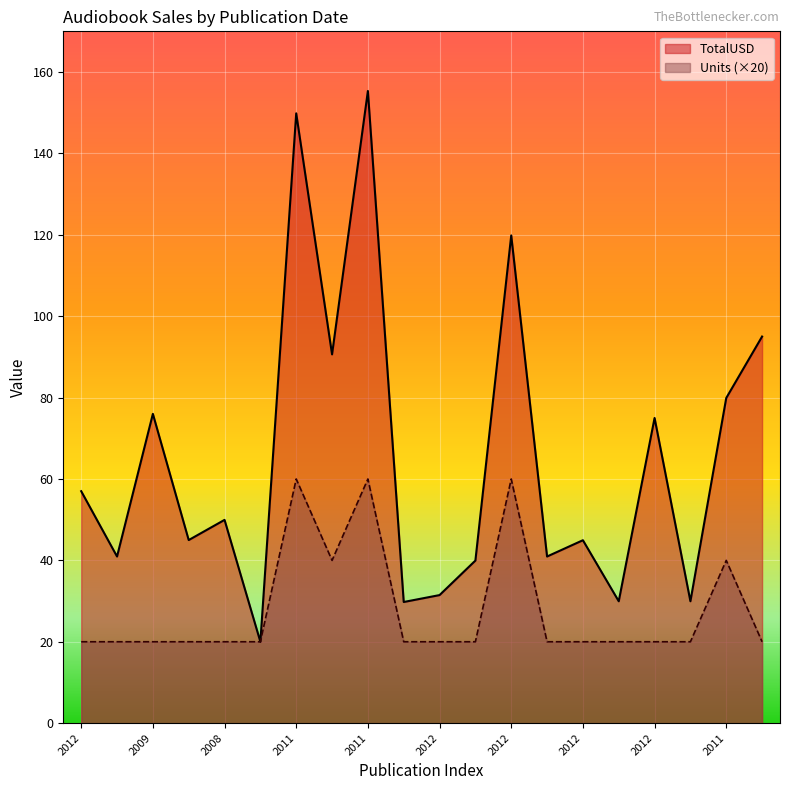

How many data points in TotalUSD are above 49?

10